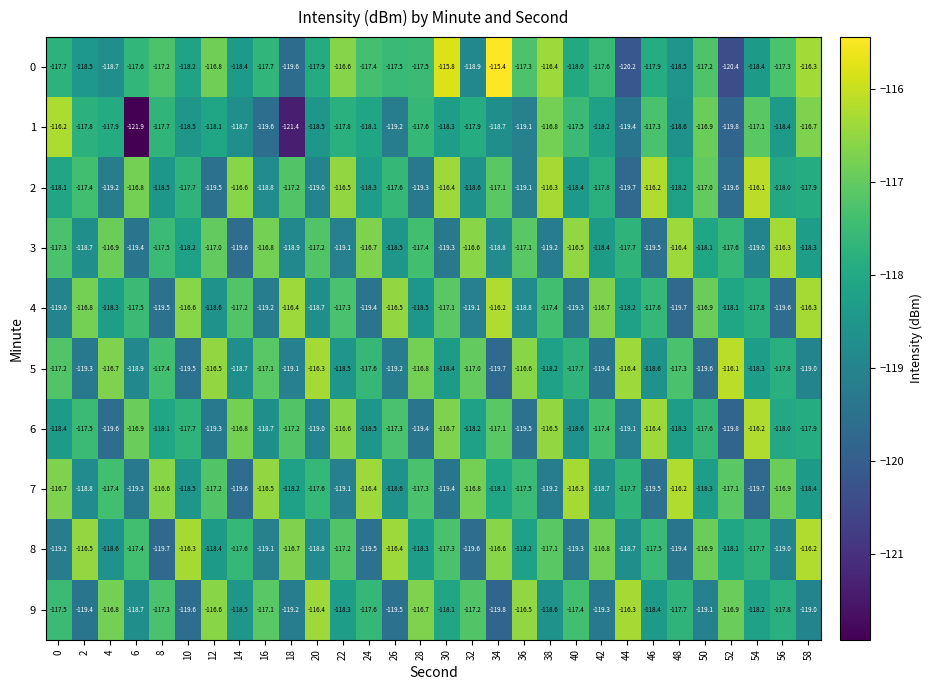

Count the number of data series in this chart.

10